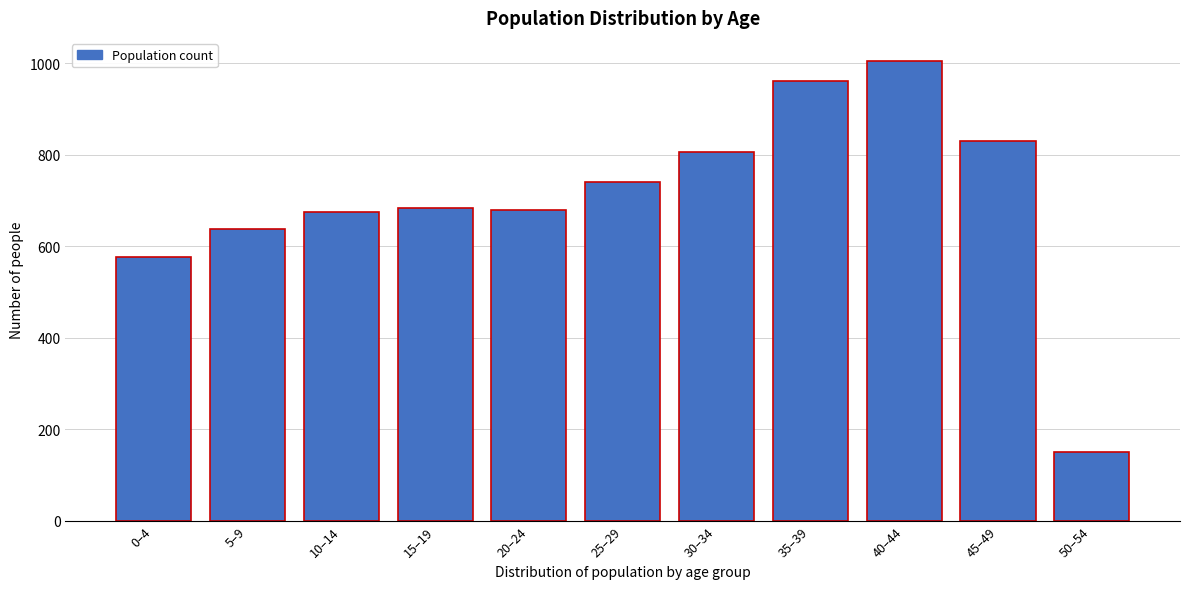

What is the change in value from 35–39 to 50–54?

-812